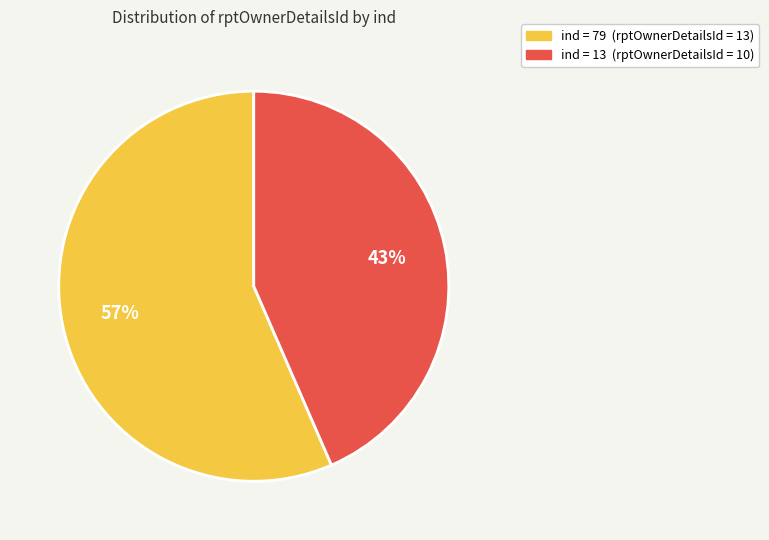

Is there a majority slice in this chart?

Yes